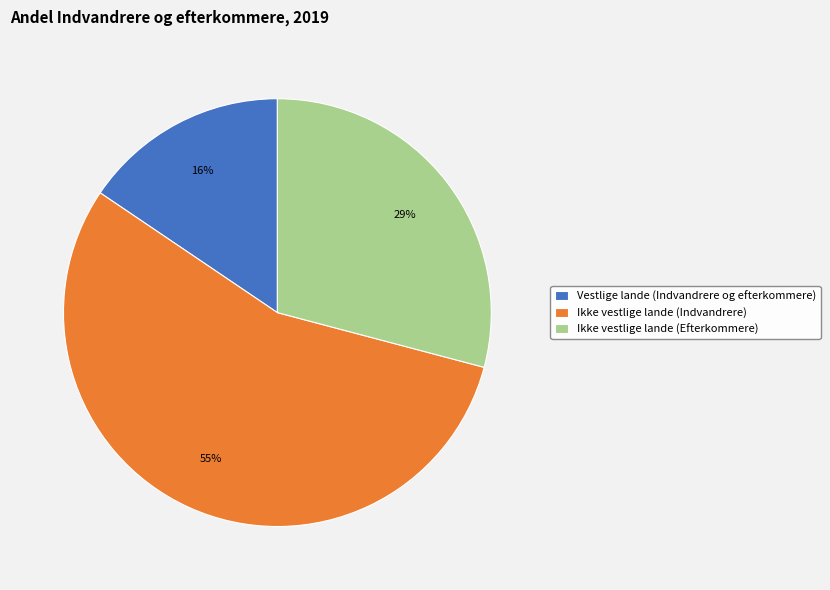

To the nearest percent, what percentage of the pie is Ikke vestlige lande (Efterkommere)?

29%